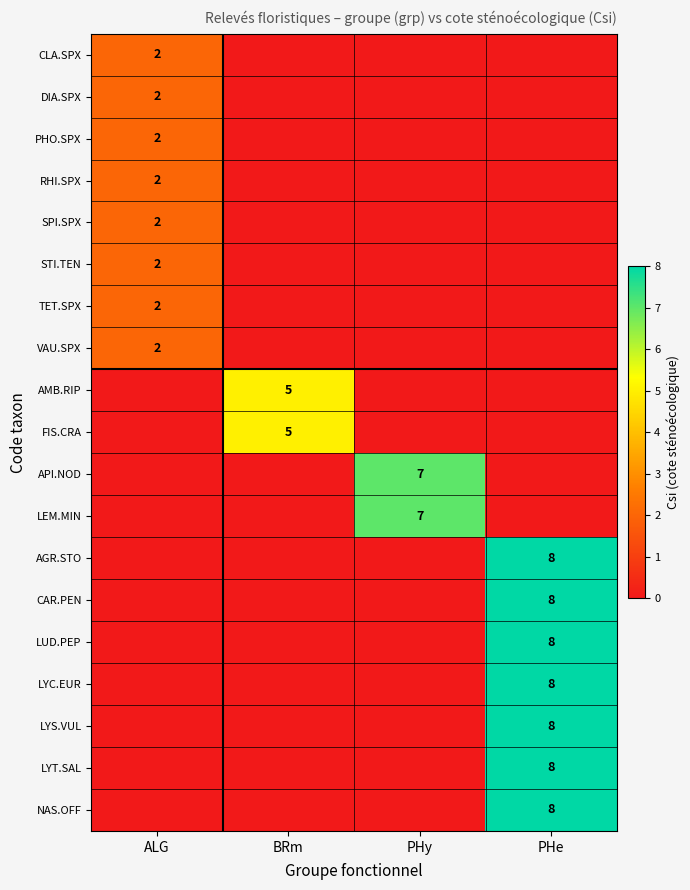

True or false: CLA.SPX has a value of 2 at ALG.

True